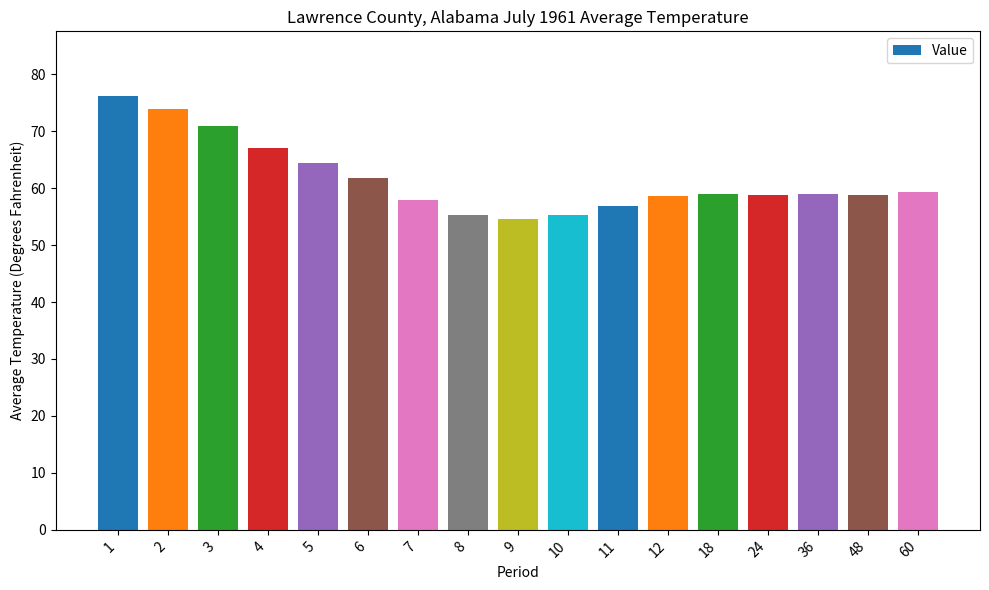

What is the greatest value displayed?

76.1